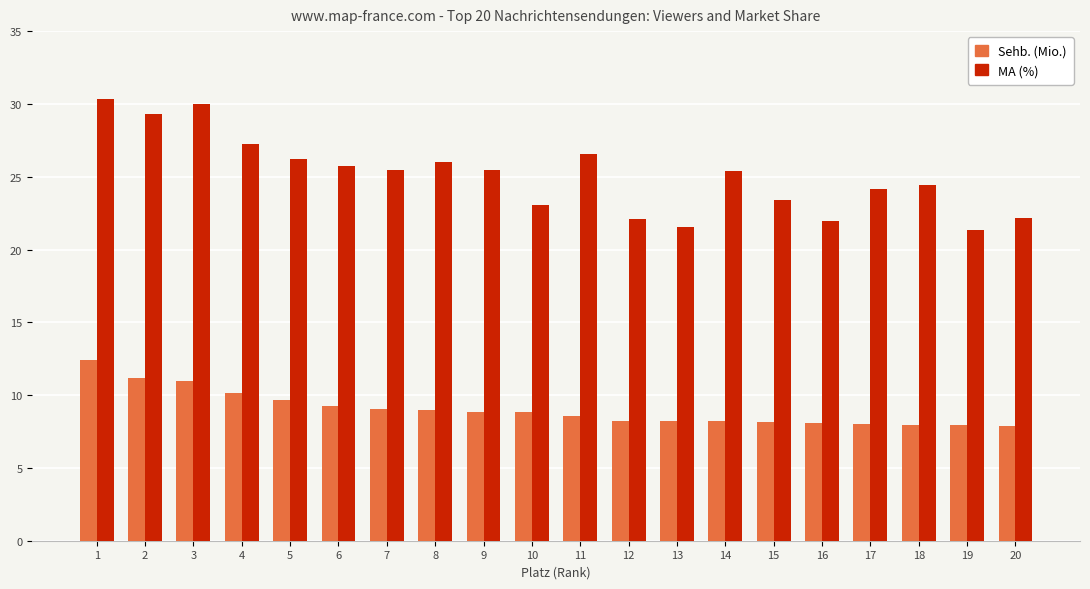

What is the value of the MA (%) bar at the 6th from the left?

25.7